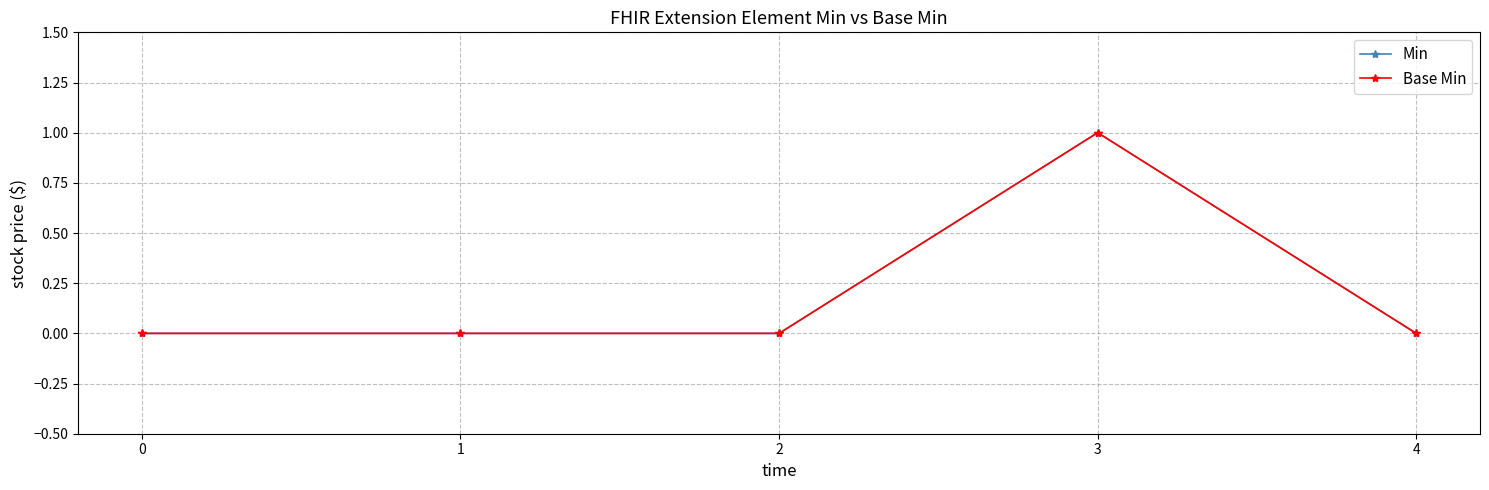

Does the chart have visible grid lines?

Yes